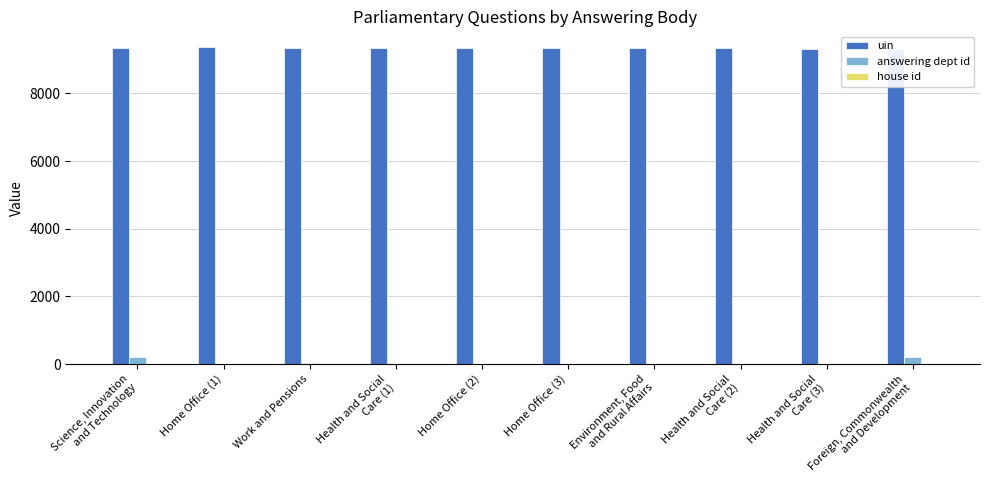

What is the total value across all series at Health and Social
Care (1)?

9353